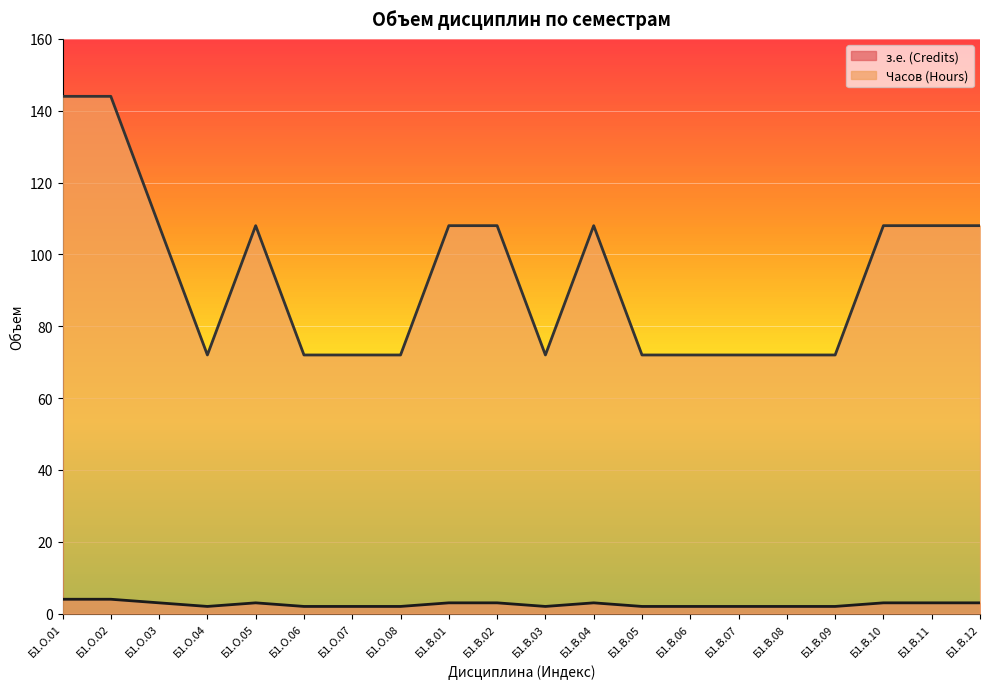

List the labels in order of з.е. (Credits) value, smallest first.

Б1.О.04, Б1.О.06, Б1.О.07, Б1.О.08, Б1.В.03, Б1.В.05, Б1.В.06, Б1.В.07, Б1.В.08, Б1.В.09, Б1.О.03, Б1.О.05, Б1.В.01, Б1.В.02, Б1.В.04, Б1.В.10, Б1.В.11, Б1.В.12, Б1.О.01, Б1.О.02